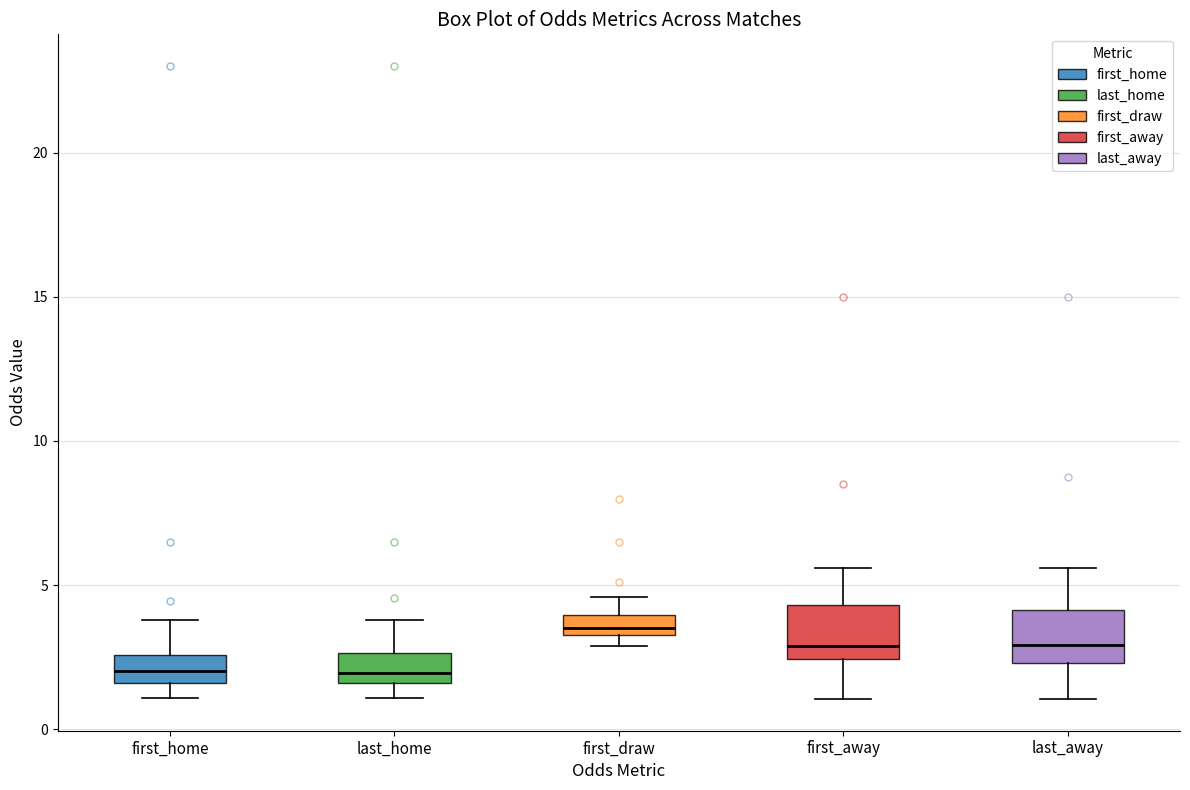

Where does the upper whisker of the box for first_home end on the y-axis? The values are not printed on the chart, so give them approximately, as read against the axis.

4.0